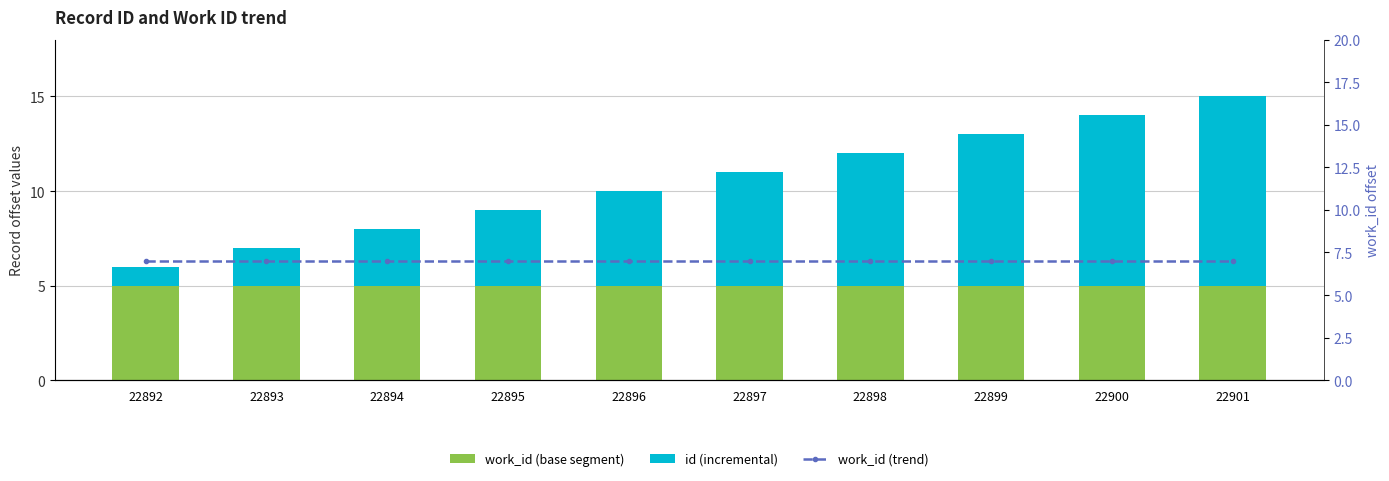

What is the value of the work_id (trend) bar at the 9th from the left?

7